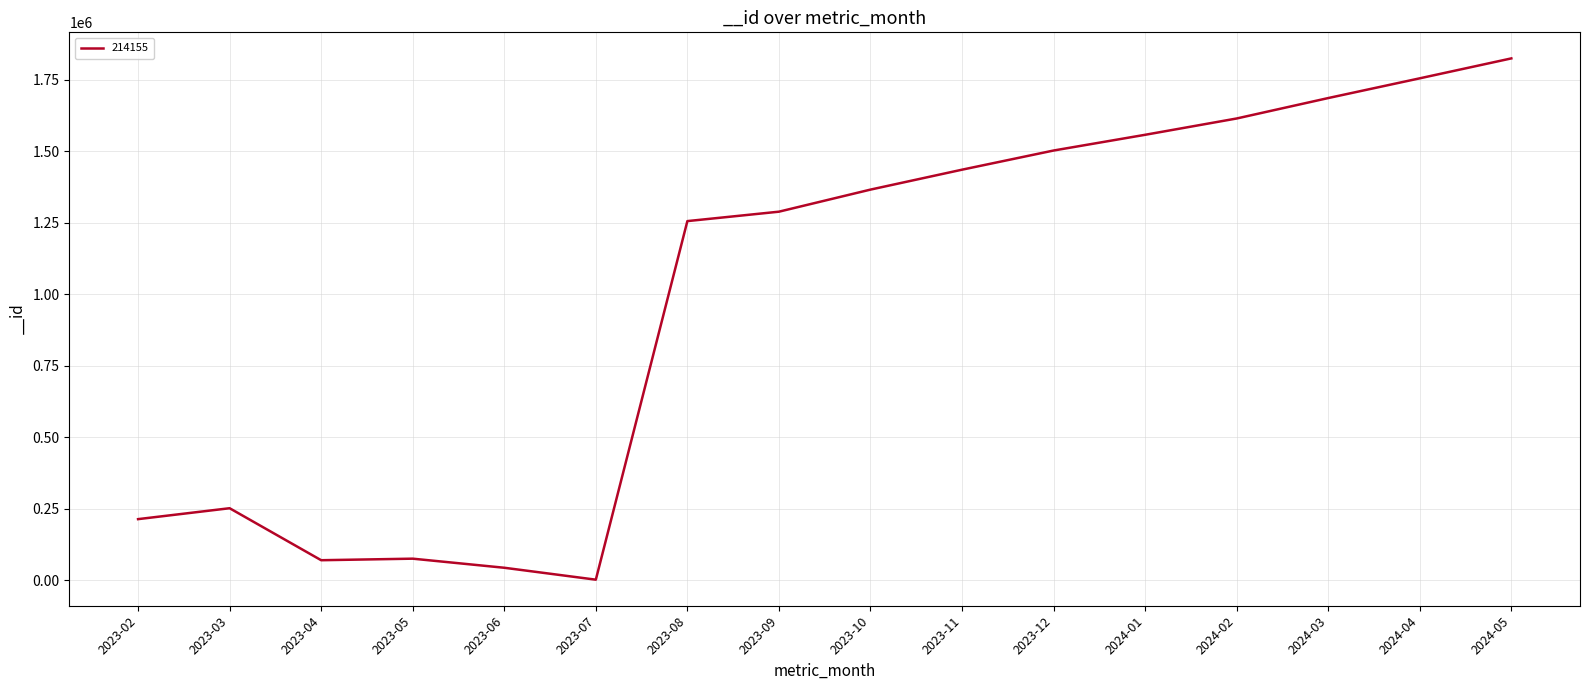

What is the change in value from 2024-03 to 2024-05?

+138576